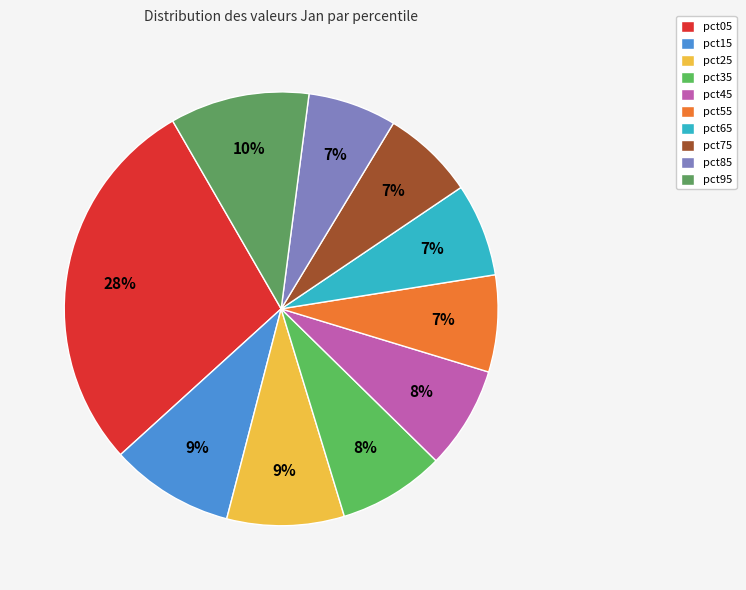

To the nearest percent, what is the difference between the largest and smallest slice percentages?

22%